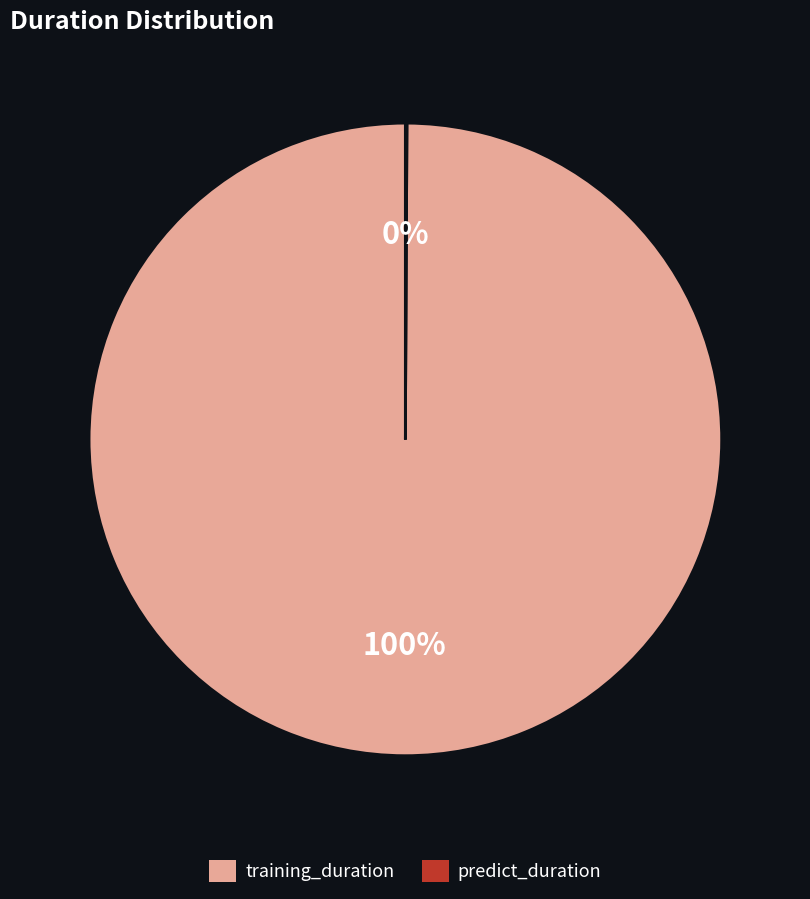

Is it true that training_duration is 100% of the pie?

True